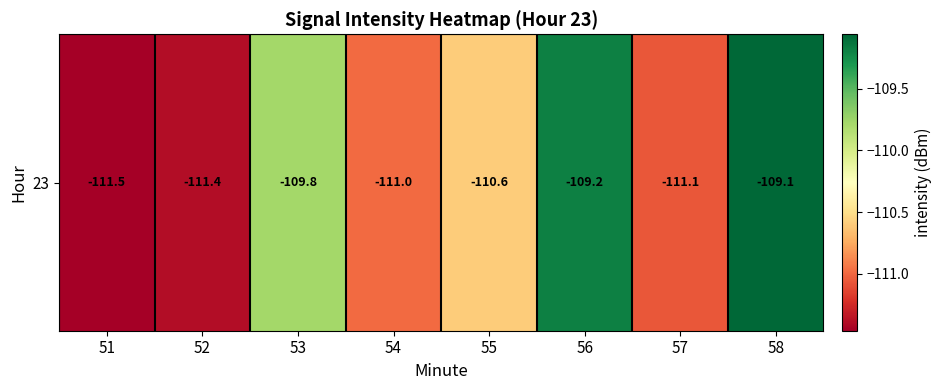

Where does the data first go above -110?

53